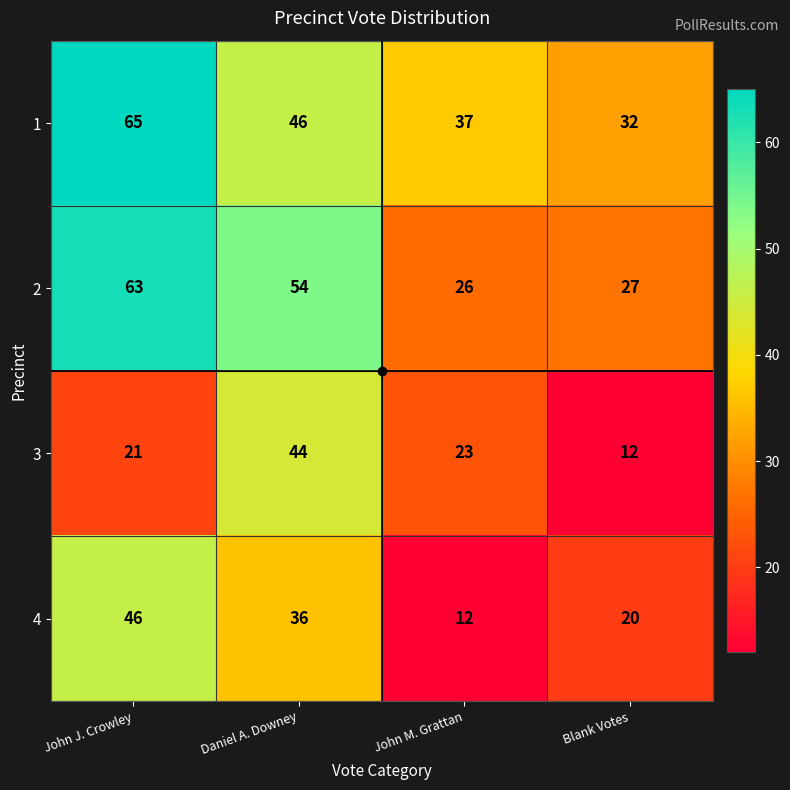

At which label does 4 reach its peak?

John J. Crowley